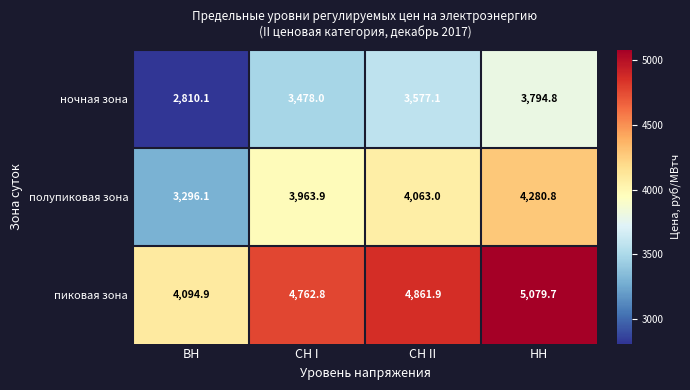

At which category is the sum across all series the highest?

НН